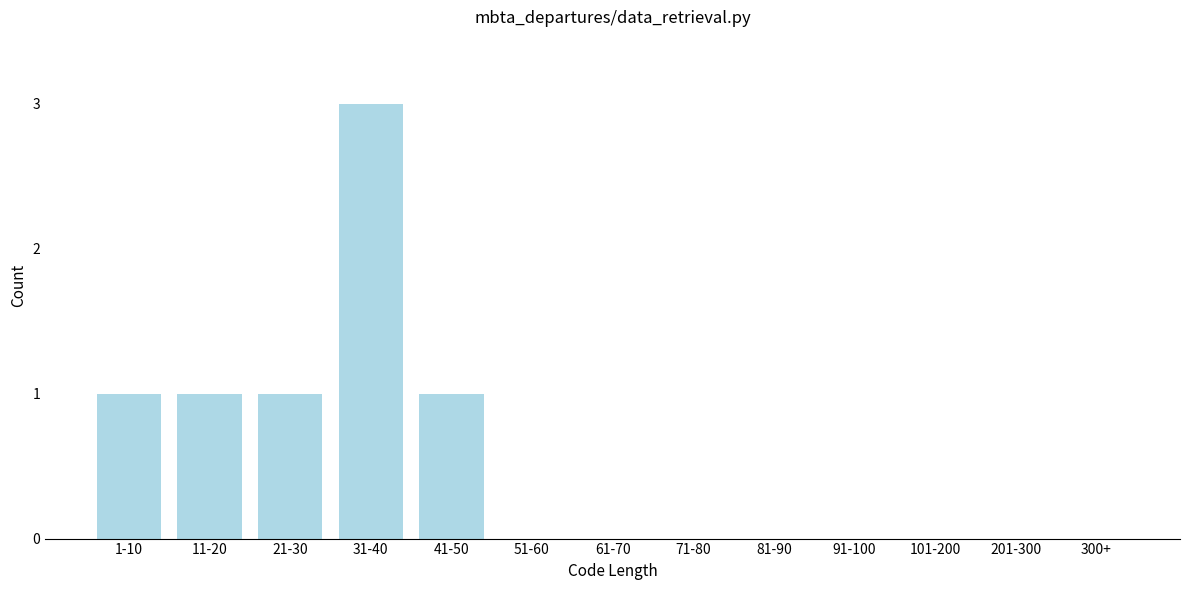

Reading left to right, extract all data points from this chart.

1-10=1	11-20=1	21-30=1	31-40=3	41-50=1	51-60=0	61-70=0	71-80=0	81-90=0	91-100=0	101-200=0	201-300=0	300+=0